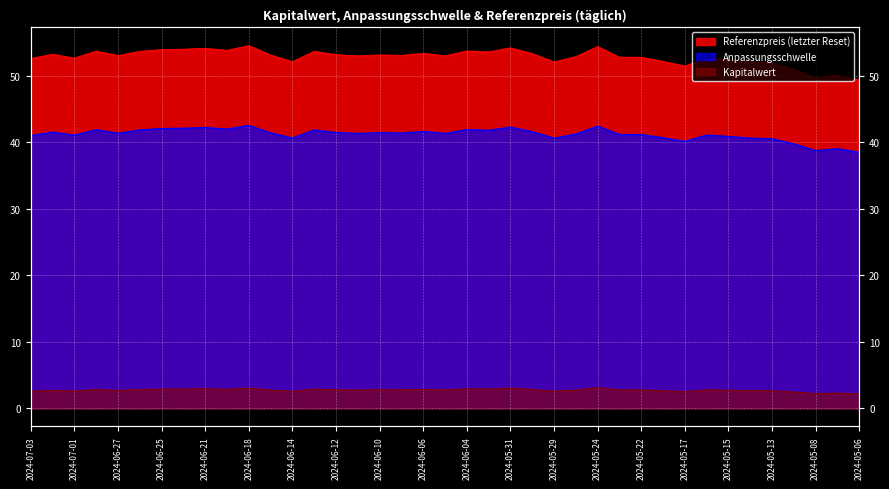

True or false: Kapitalwert has a value of 1.7 at 2024-06-26.

False